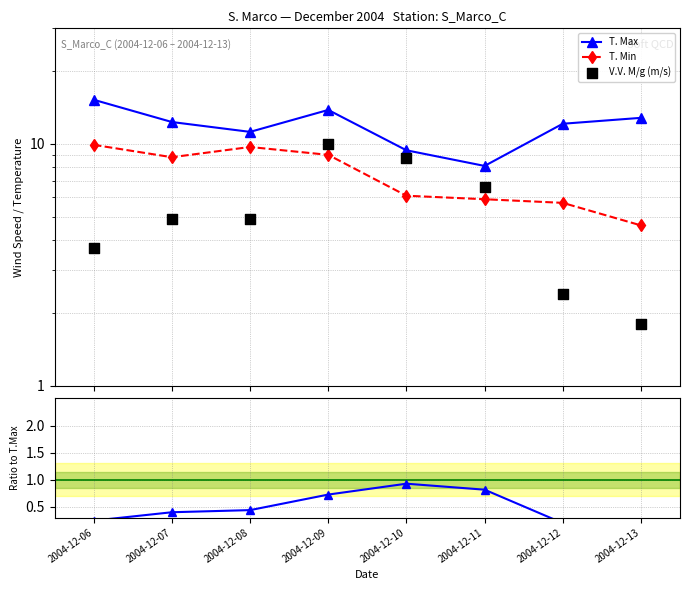

At how many categories does at least one series exceed 9?

7